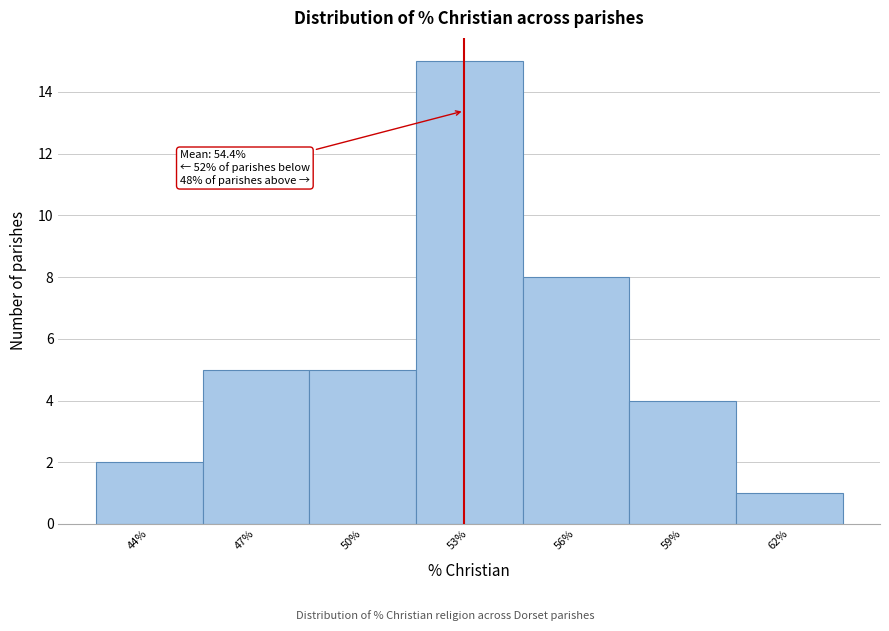

Reading right to left, transcribe all the data shown in this chart.

1	4	8	15	5	5	2